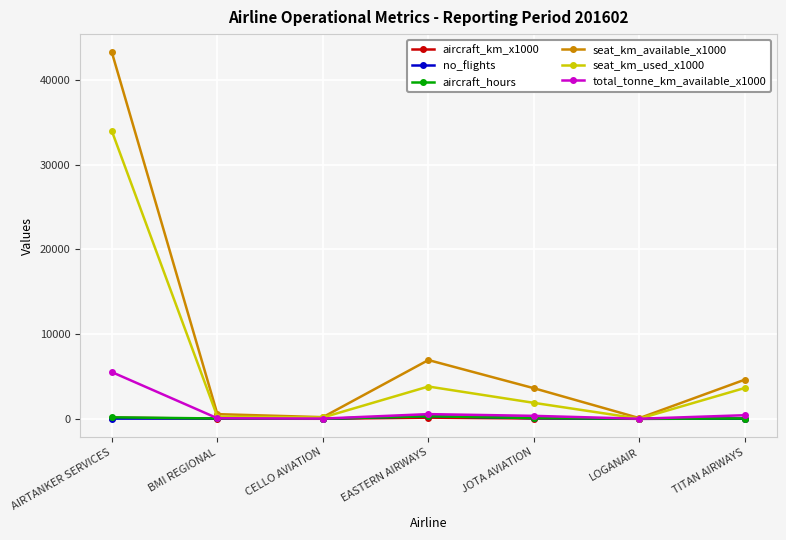

What is the label of the 2nd point from the left?

BMI REGIONAL